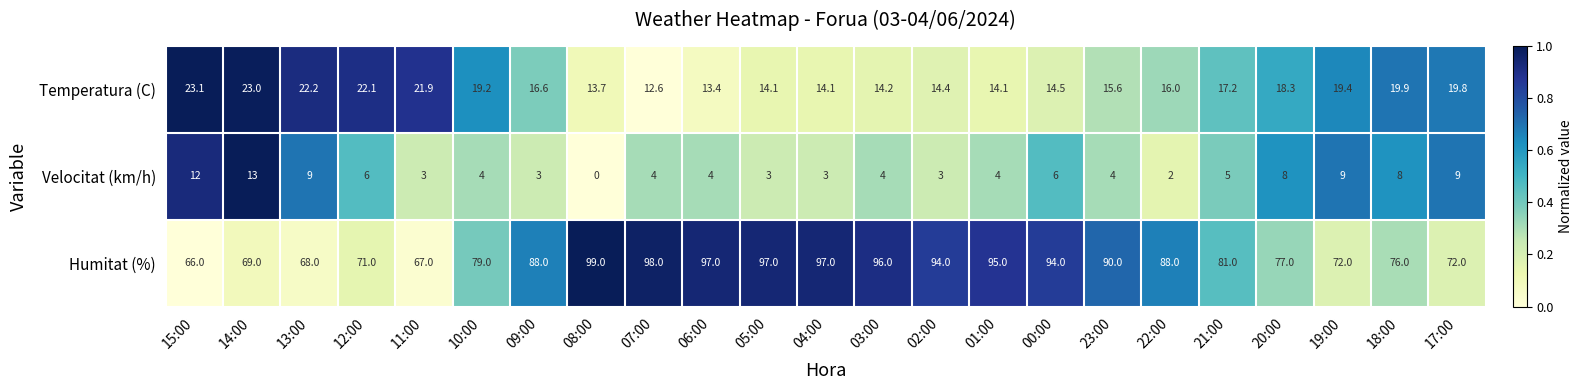

What is the spread (max minus min) of values at 12:00?

65.0